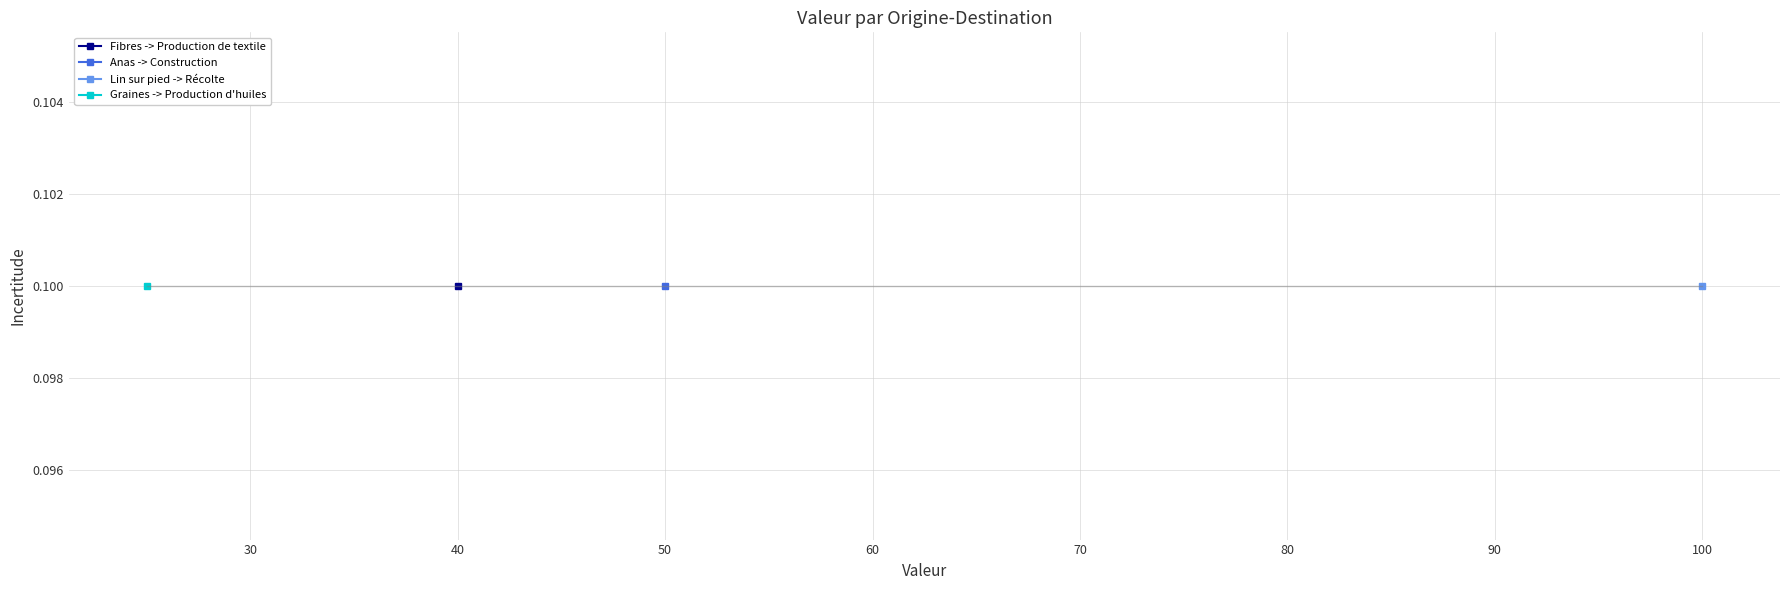

How many series are shown in this chart?

4